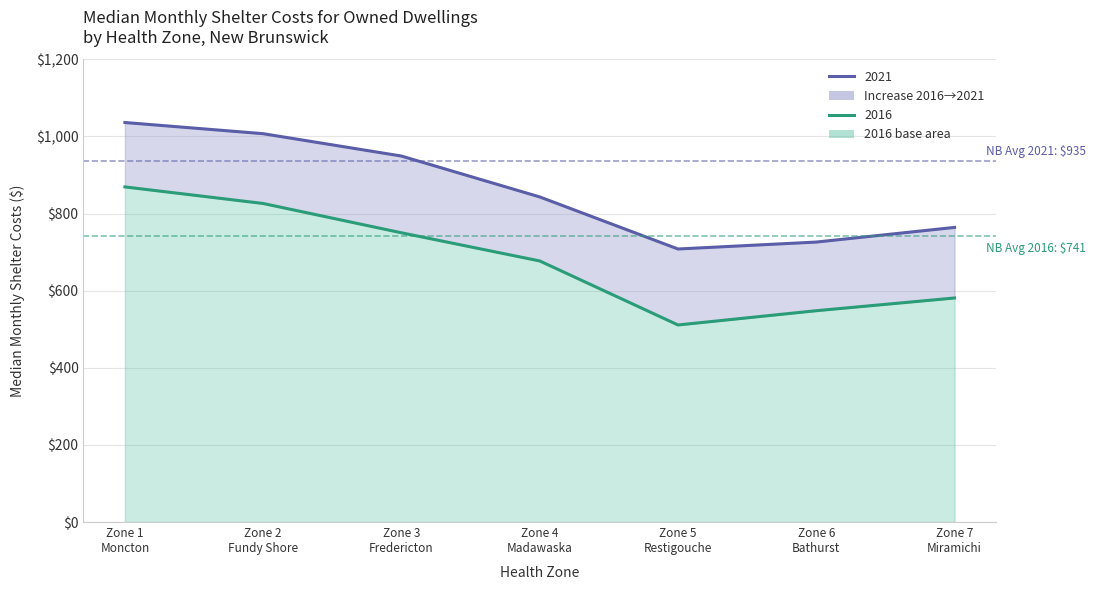

Rank the series by their maximum value, from lowest to highest.

2016, 2021